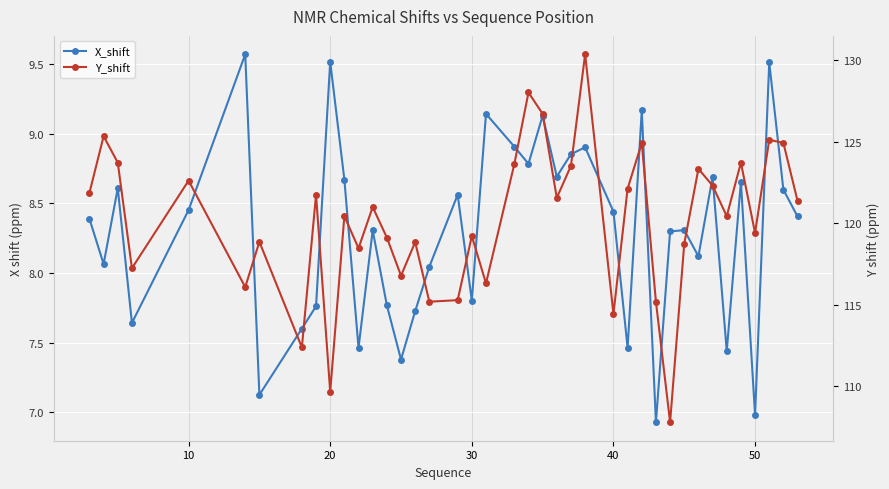

Between 60 and 7, which series saw the biggest shift?

Y_shift